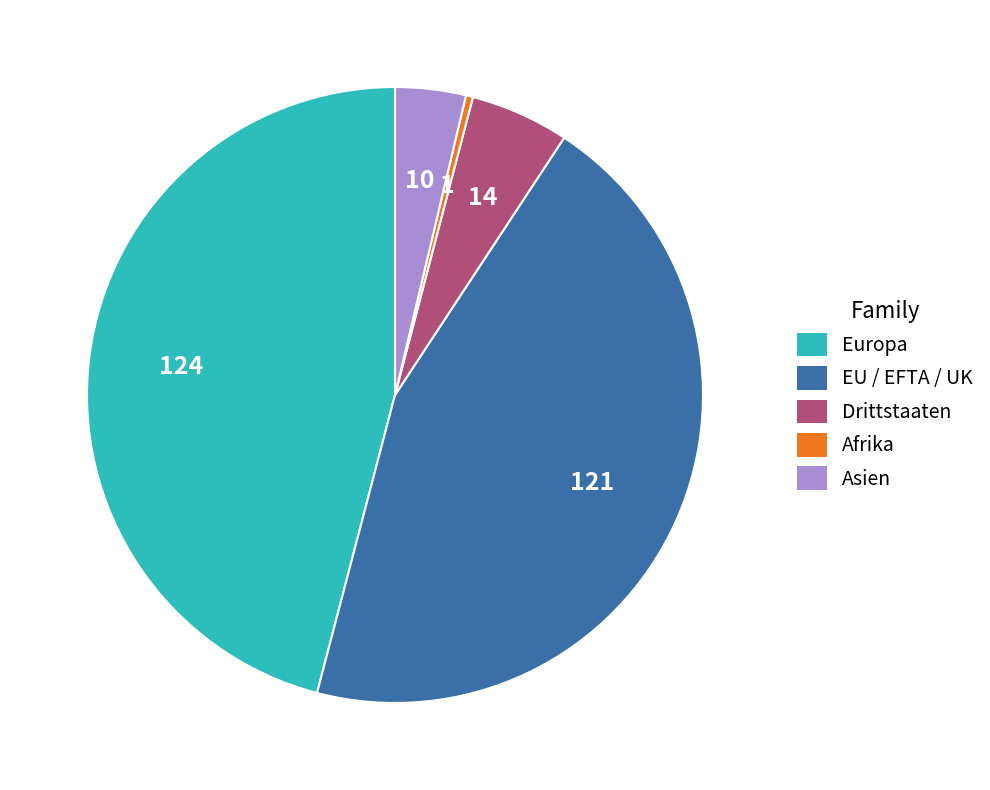

Do Afrika and EU / EFTA / UK together represent more than half of the pie?

No